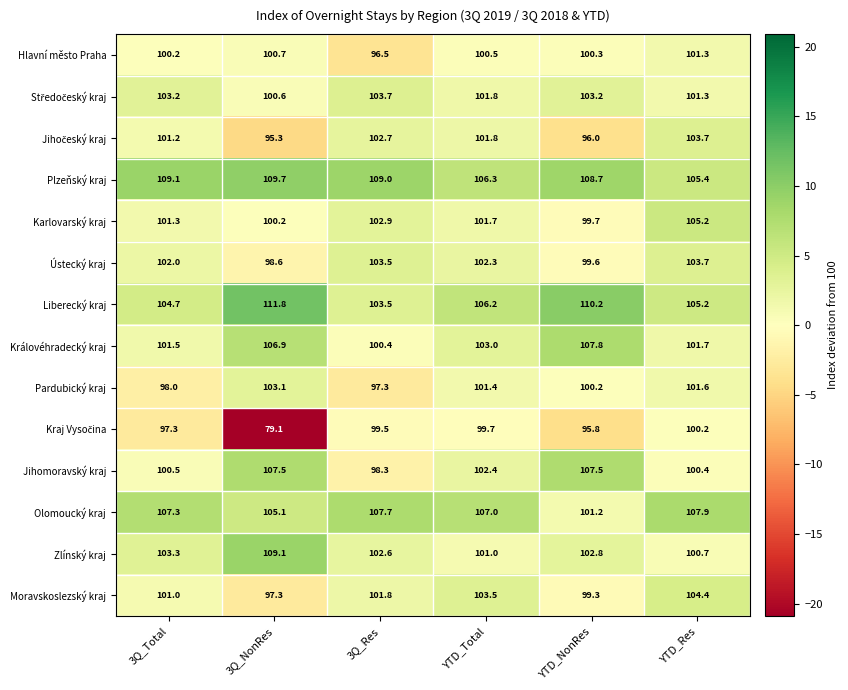

What is the sum of all Pardubický kraj values?

601.6